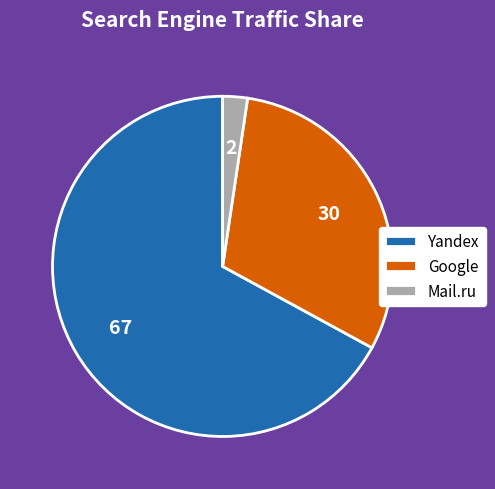

Does Yandex account for over 50% of the chart?

Yes